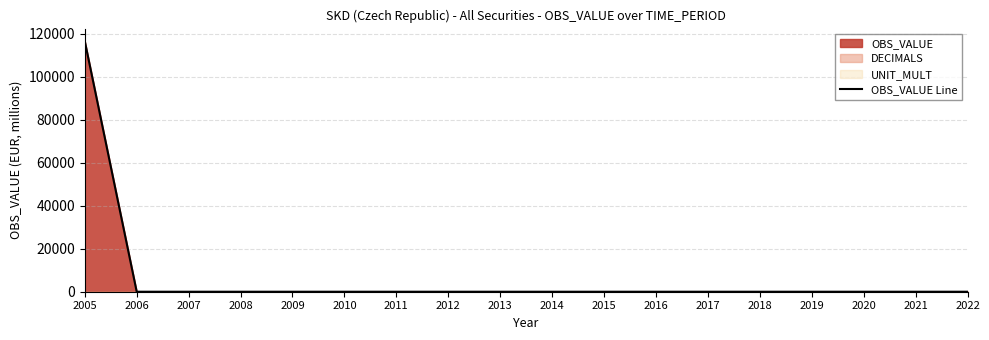

Rank the categories by value from lowest to highest.

2006, 2007, 2008, 2009, 2010, 2011, 2012, 2014, 2016, 2017, 2018, 2013, 2015, 2020, 2019, 2021, 2022, 2005